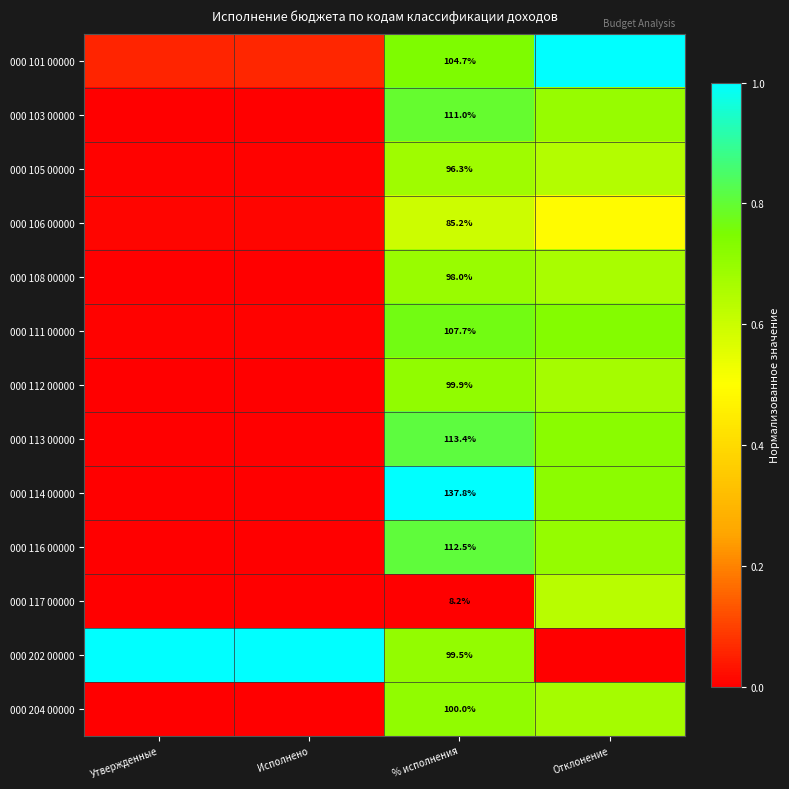

Between Отклонение and % исполнения, which is larger?

Отклонение